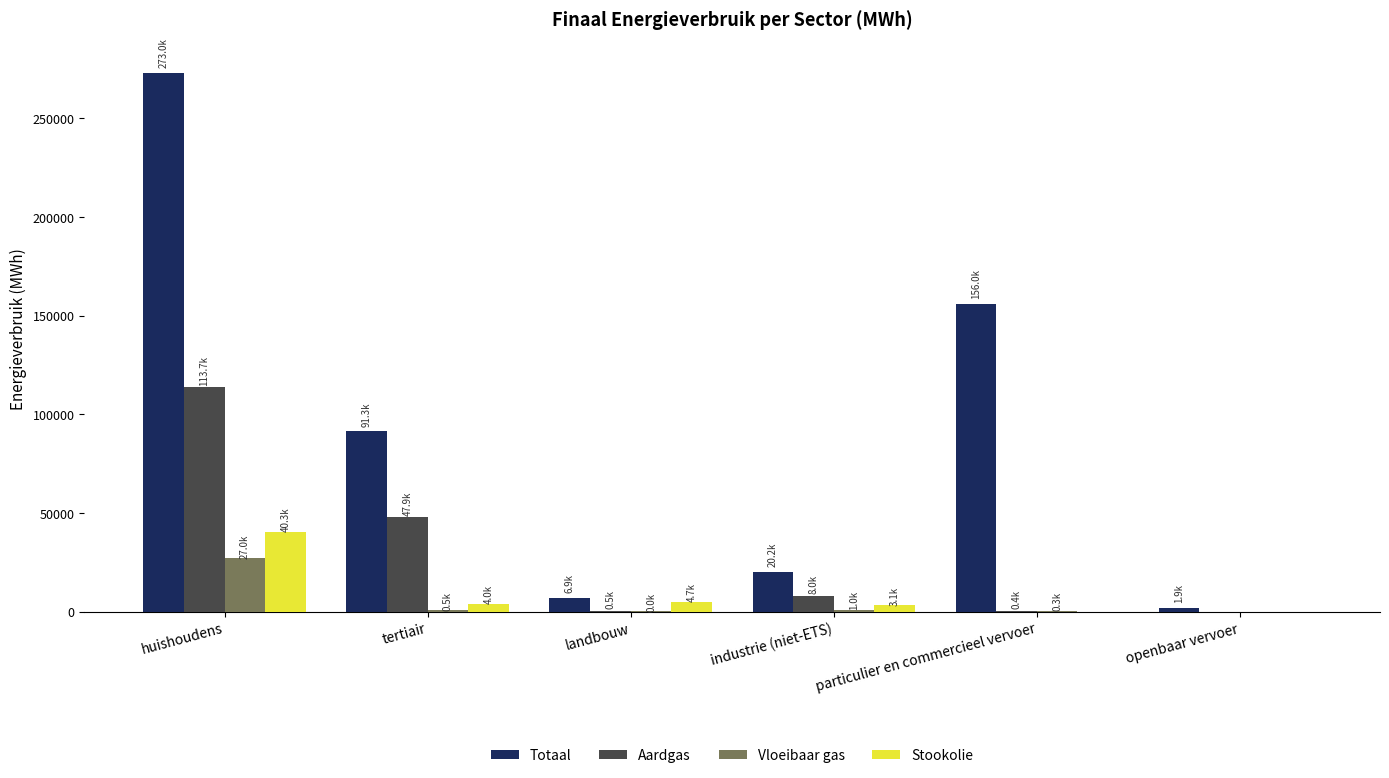

What is the maximum value shown in the chart?

273007.5